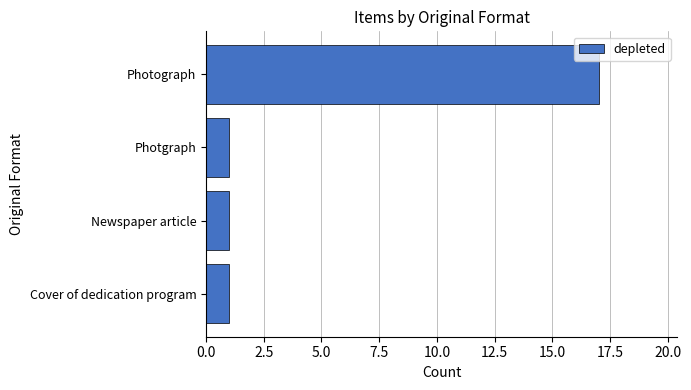

What is the difference between the maximum and minimum values?

16